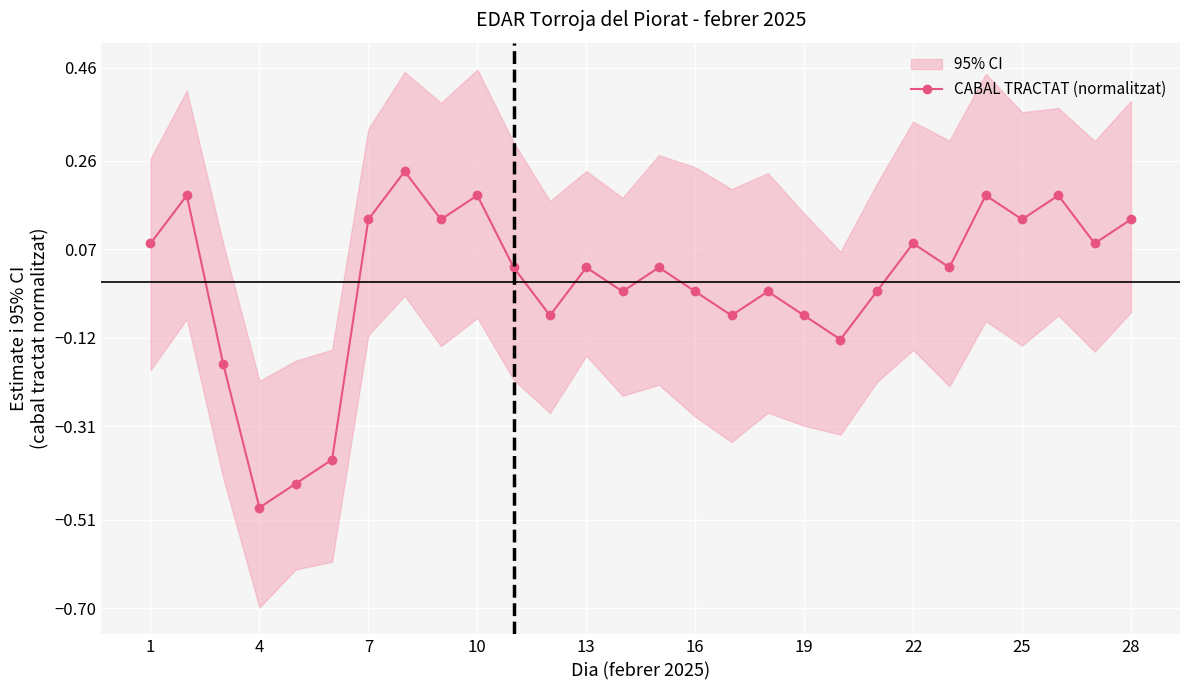

How many interior local peaks does the CABAL TRACTAT (normalitzat) series have?

9